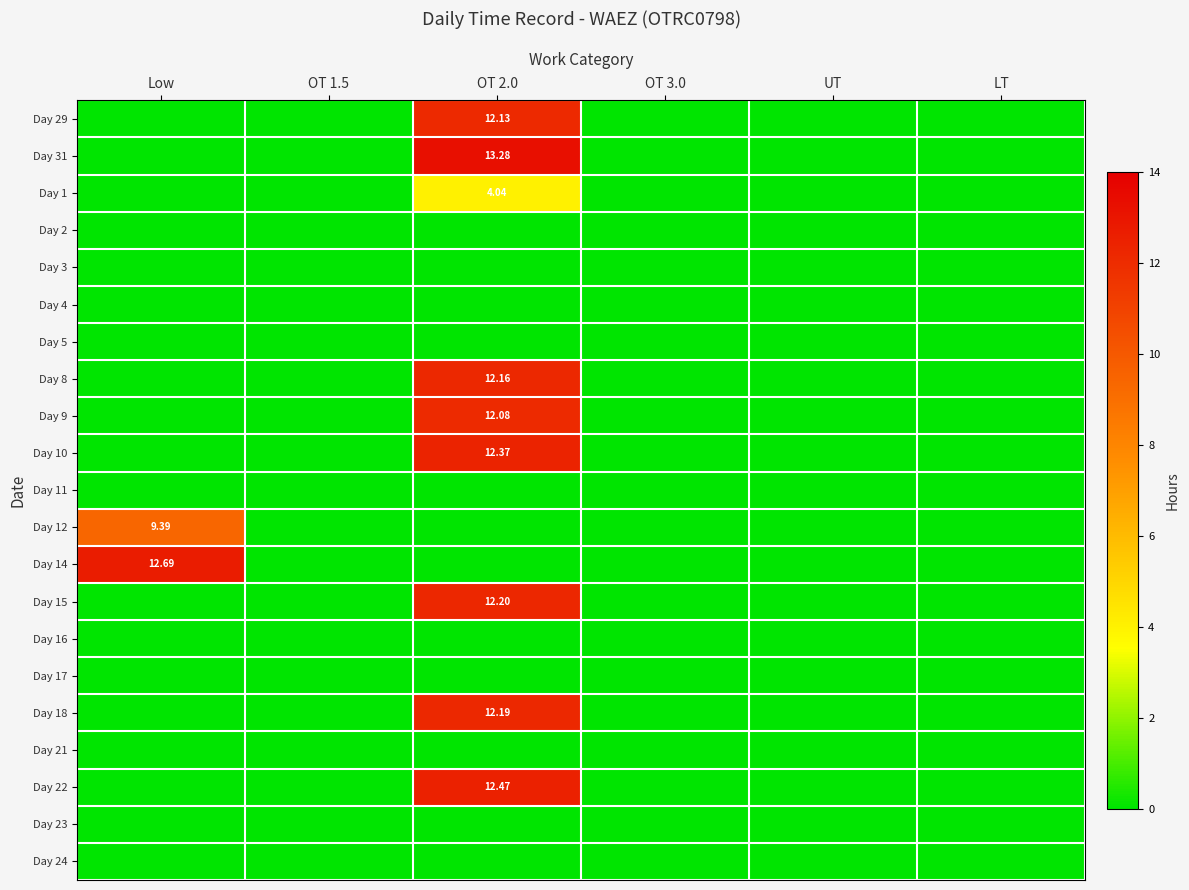

Which category has the highest value across all series?

OT 2.0